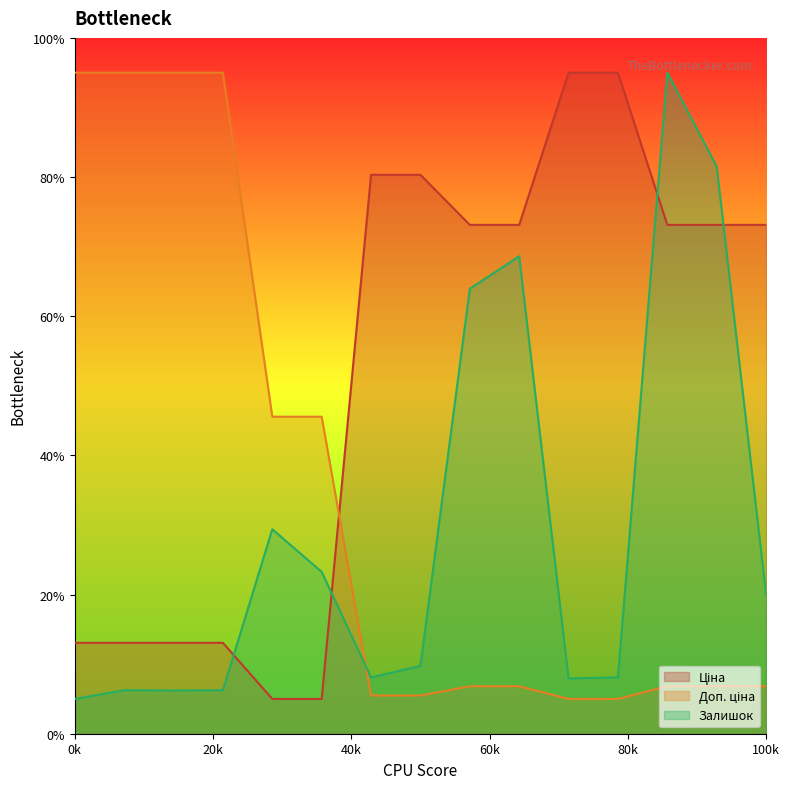

What is the spread (max minus min) of values at 100k?

66.3